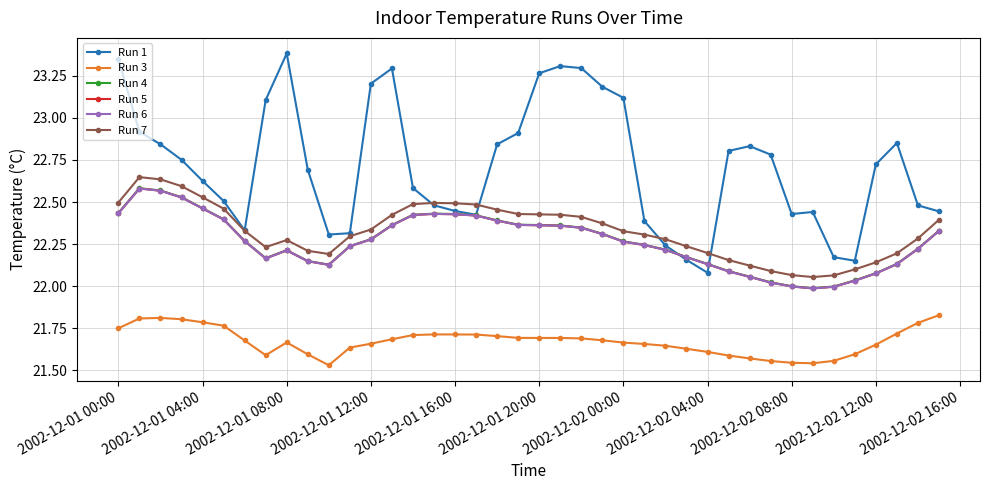

Rank the series by their maximum value, from highest to lowest.

Run 1, Run 7, Run 4, Run 5, Run 6, Run 3